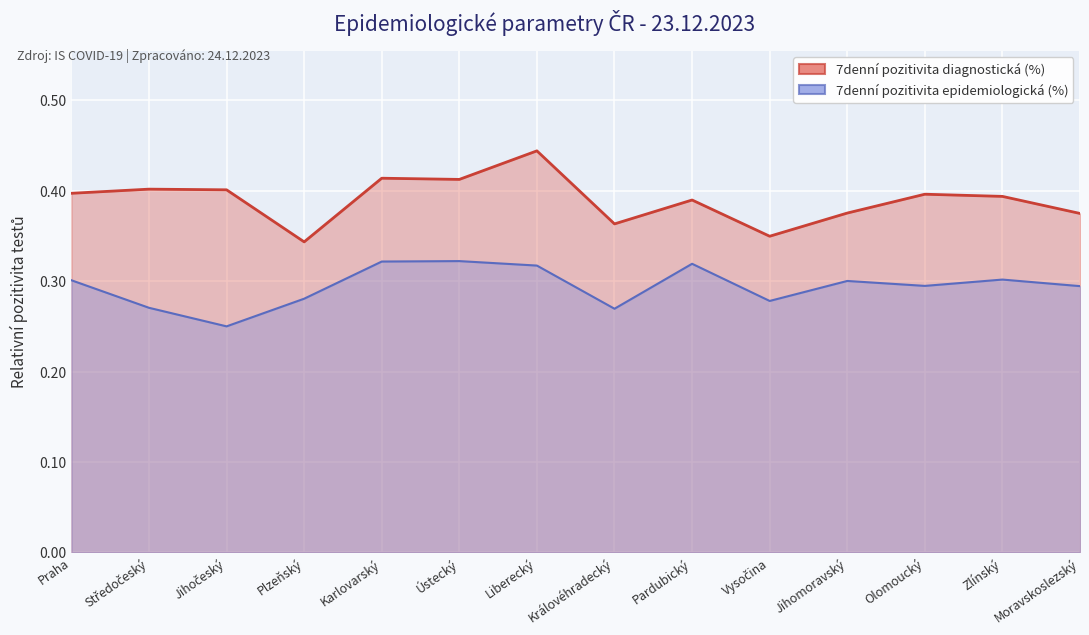

At which category is the sum across all series the highest?

Liberecký